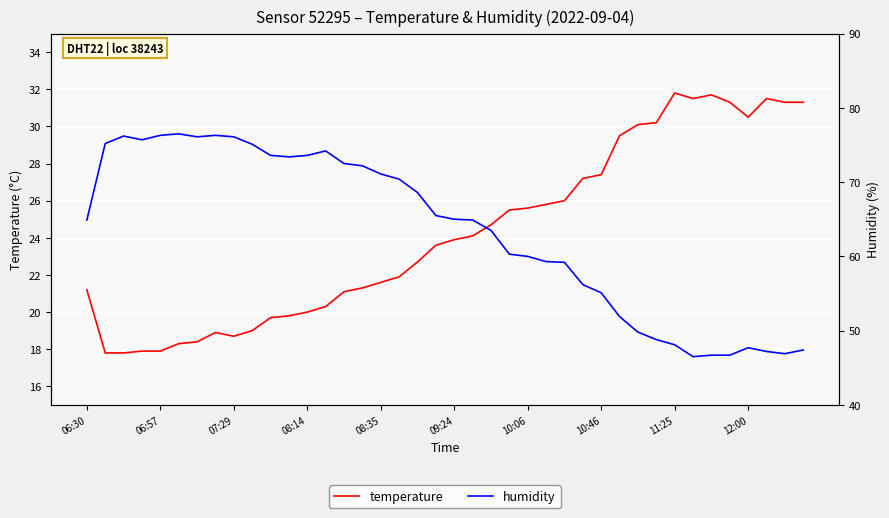

What are all the series names shown in the legend?

temperature, humidity